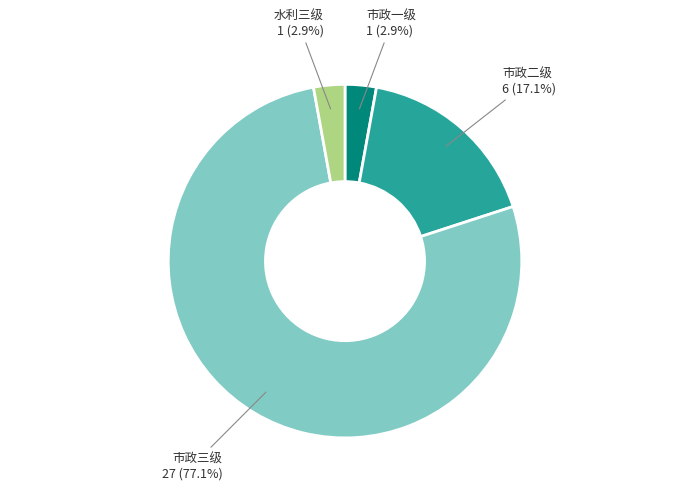

How many slices are in this pie chart?

4